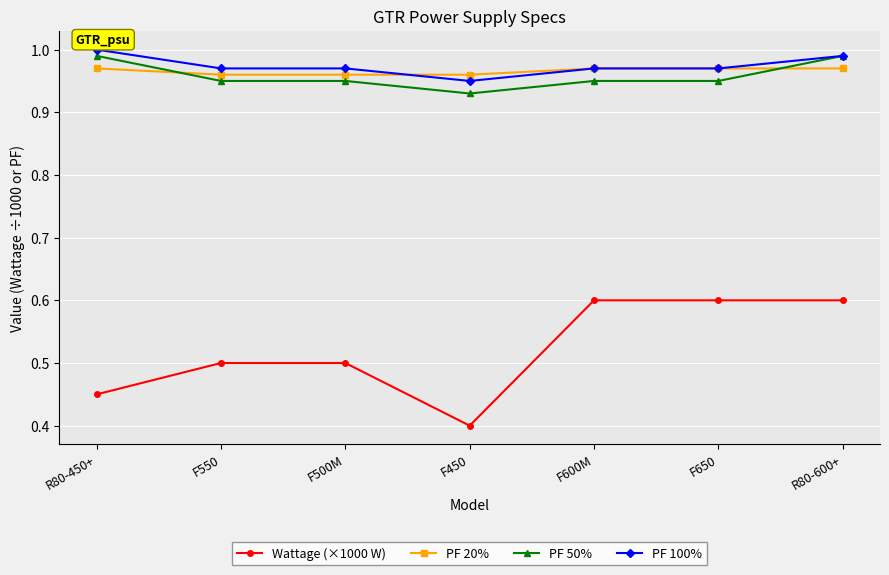

Which series has the widest spread of values?

Wattage (×1000 W)